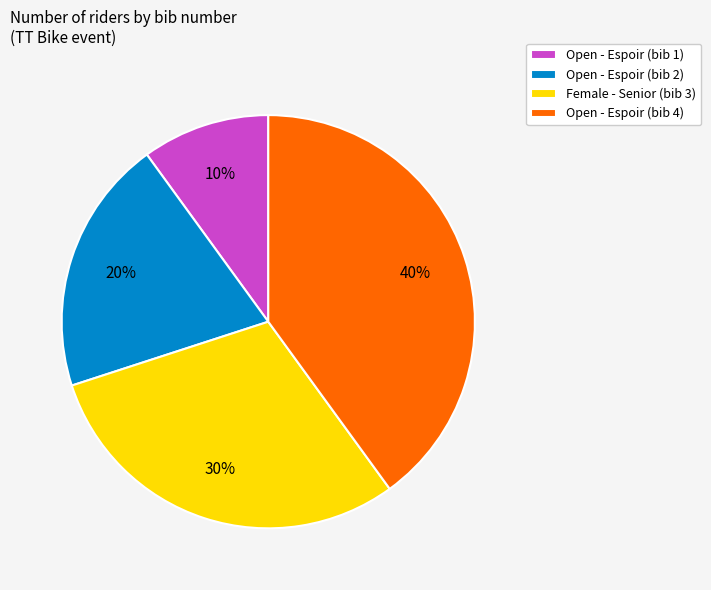

Approximately how many times larger is the value at Open - Espoir (bib 4) compared to Female - Senior (bib 3)?

1.3